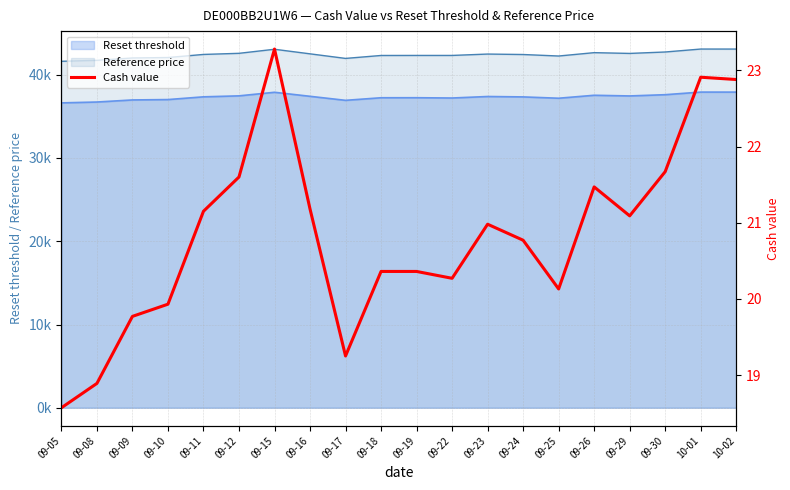

At which category does the data reach its first local valley?

09-17